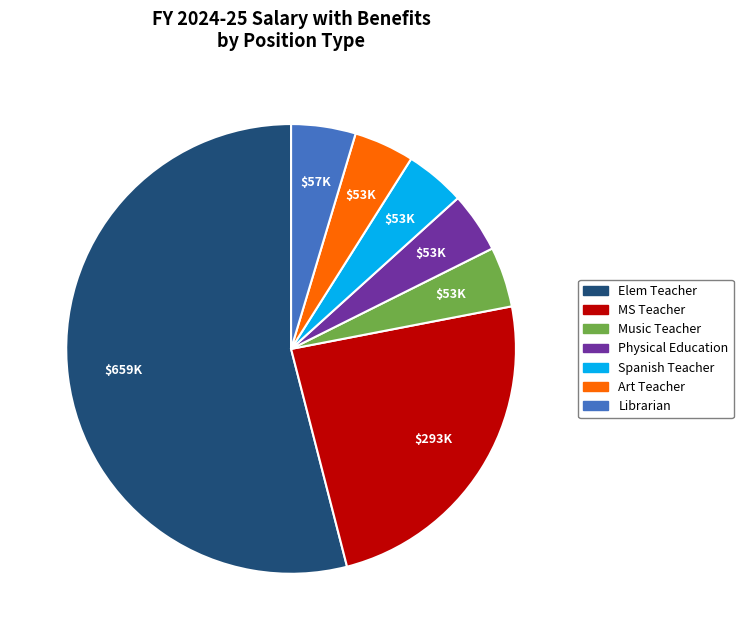

Is it true that Music Teacher is 4% of the pie?

True